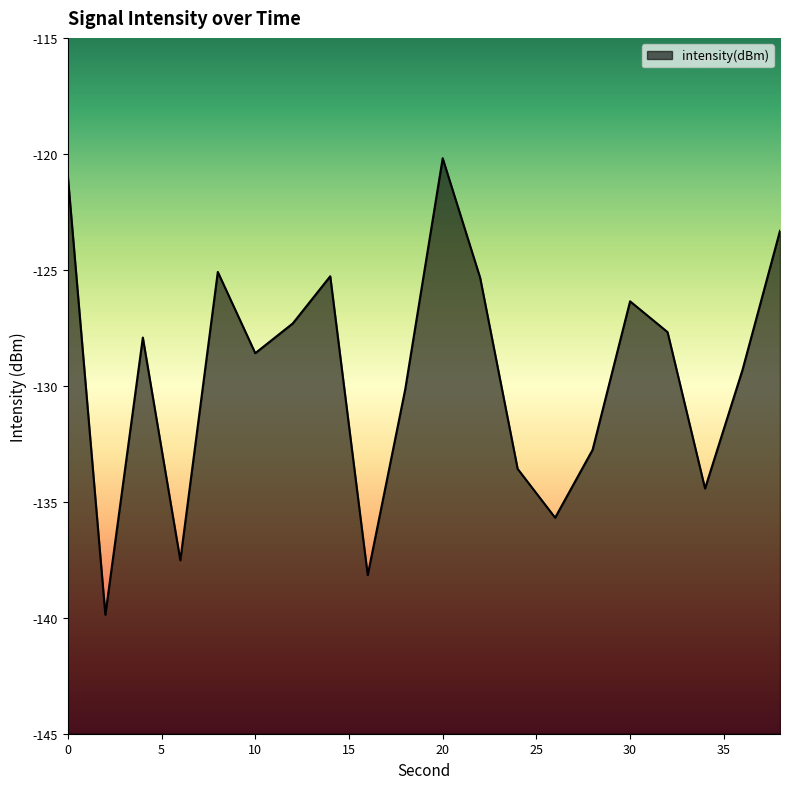

Rank the categories by value from highest to lowest.

20, 0, 38, 8, 14, 22, 30, 12, 32, 4, 10, 36, 18, 28, 24, 34, 26, 6, 16, 2